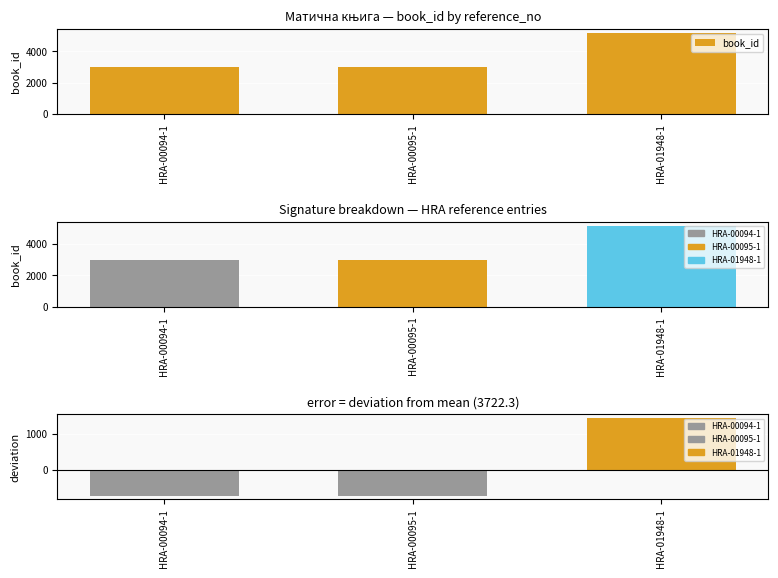

Reading left to right, transcribe all the data shown in this chart.

3004	3005	5158